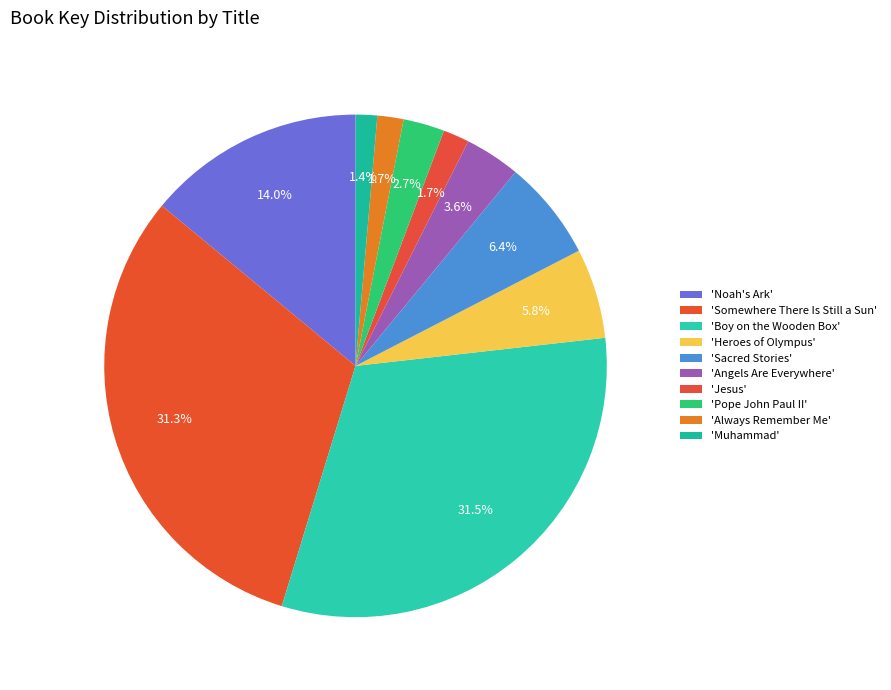

Count the number of slices in the pie.

10